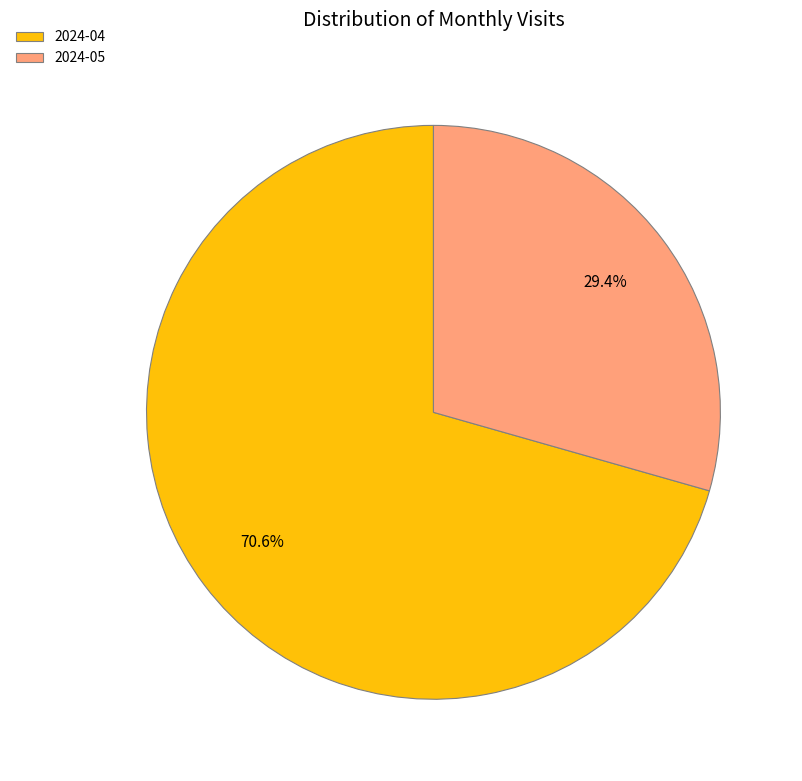

True or false: 2024-04 accounts for 71% of the total.

True